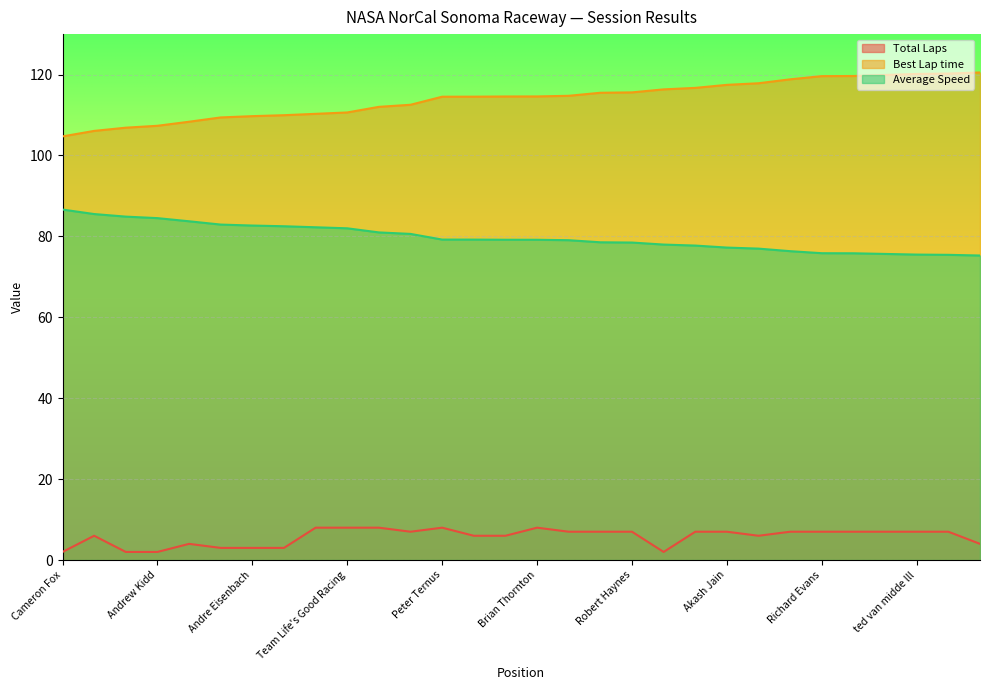

What is the sum of the Total Laps values at Team Life's Good Racing and Sat Singh?

14.0